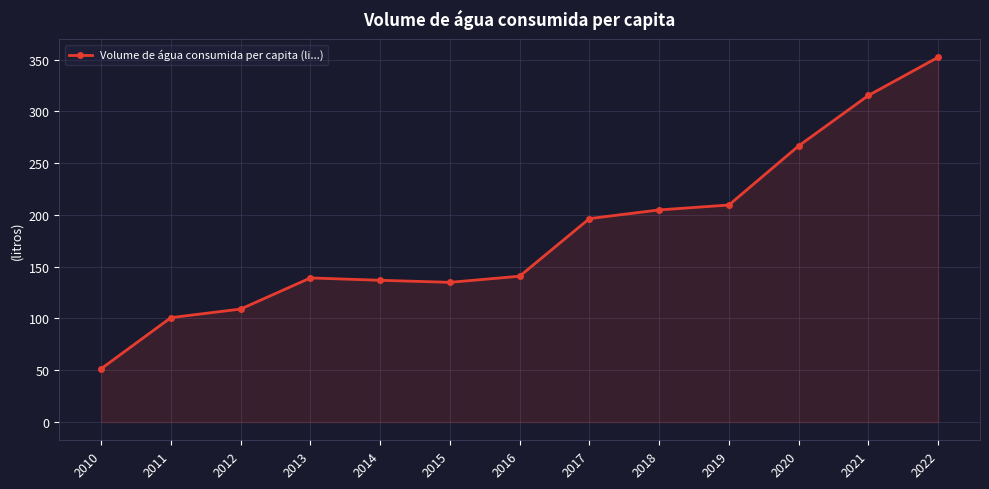

Where is the data nearest to the value 201?

2018